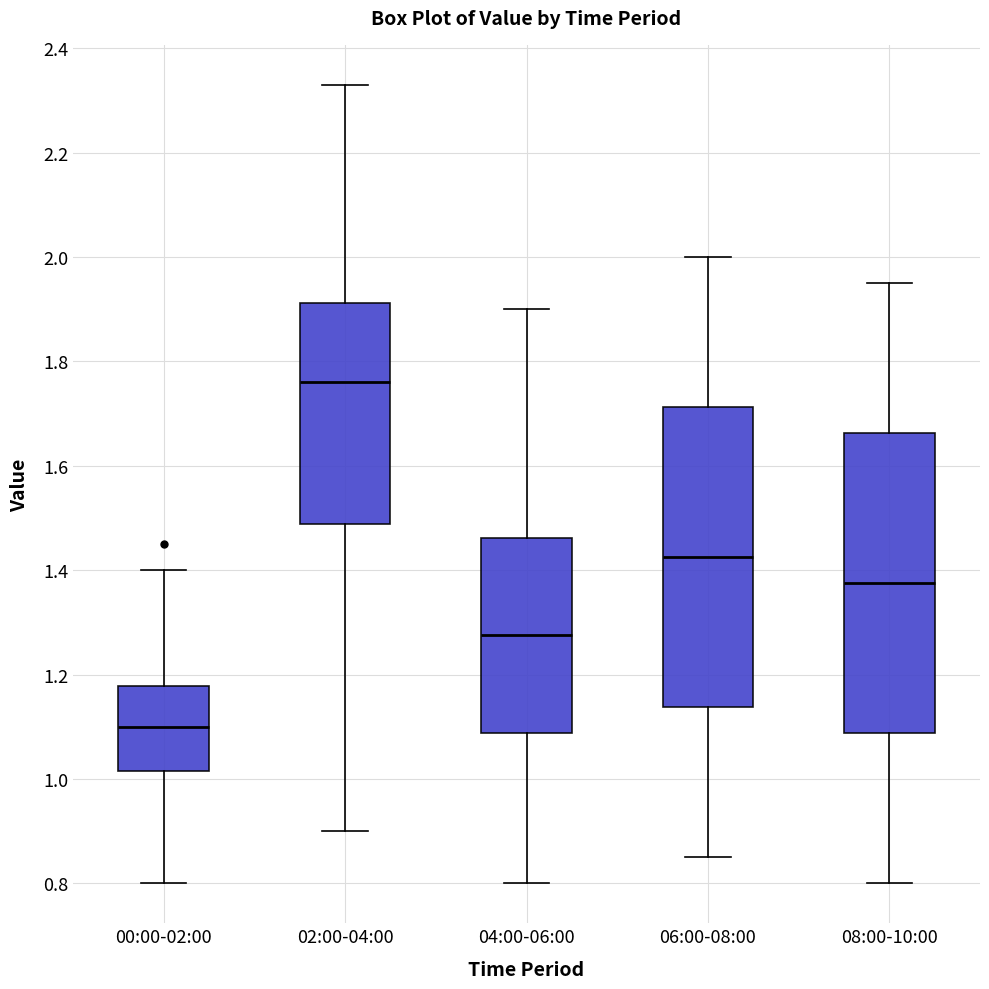

Reading left to right, transcribe this box plot: for each box, give where its median line is, the range the box spans, and where its two whiskers end, as read against the y-axis. The values are not printed on the chart, so give them approximately, as read against the axis.

00:00-02:00: median 1.10, box 1.02 to 1.18, whiskers 0.80 to 1.40
02:00-04:00: median 1.76, box 1.48 to 1.92, whiskers 0.90 to 2.34
04:00-06:00: median 1.28, box 1.08 to 1.46, whiskers 0.80 to 1.90
06:00-08:00: median 1.42, box 1.14 to 1.72, whiskers 0.86 to 2.00
08:00-10:00: median 1.38, box 1.08 to 1.66, whiskers 0.80 to 1.96